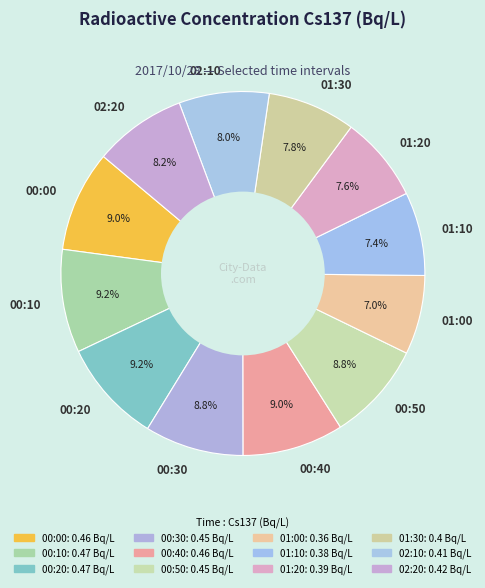

Is it true that 00:00 is 21% of the pie?

False